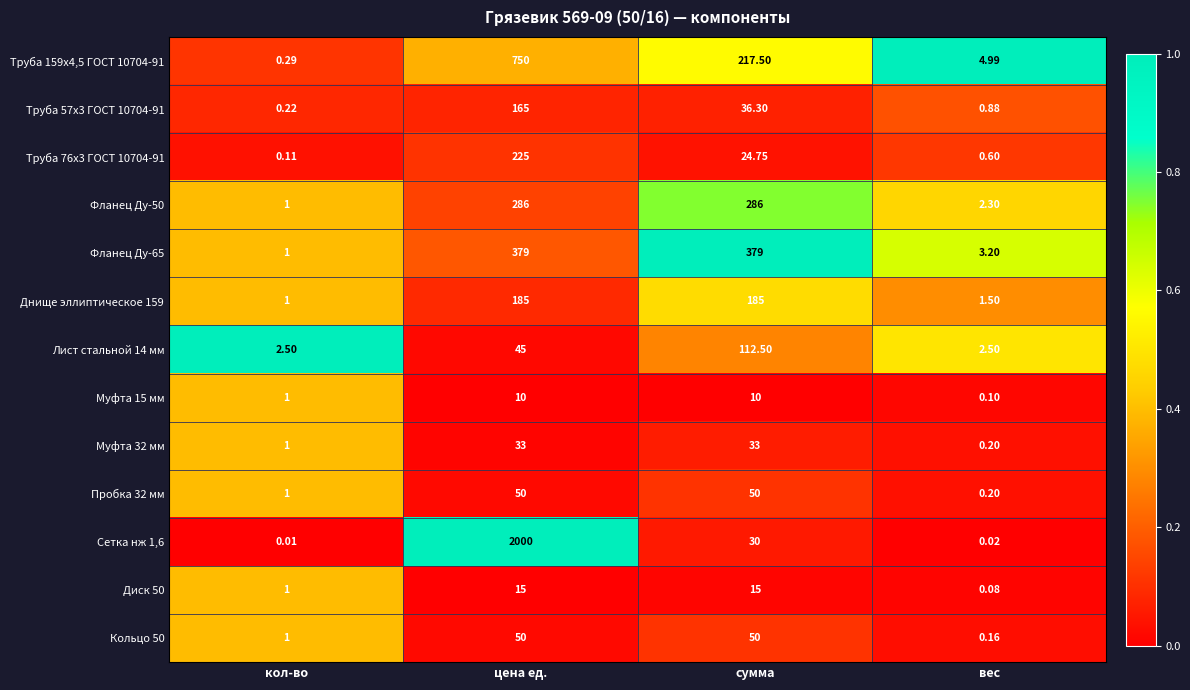

Where does the Труба 159х4,5 ГОСТ 10704-91 series first go above 217?

цена ед.